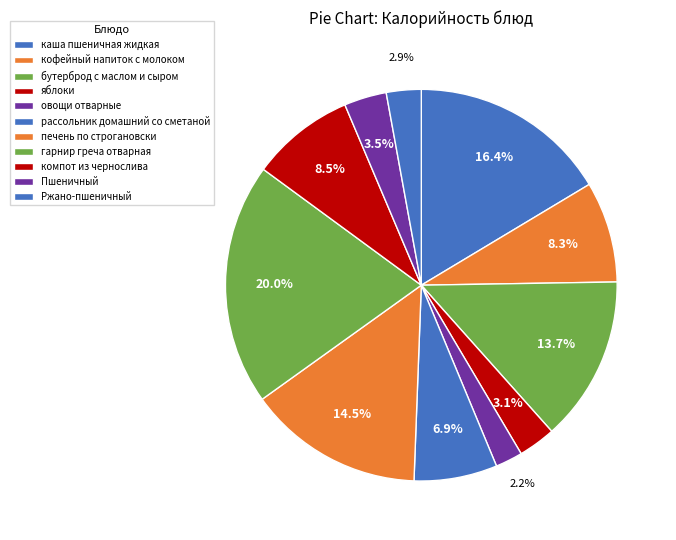

Is the sum of каша пшеничная жидкая and кофейный напиток с молоком greater than half?

No